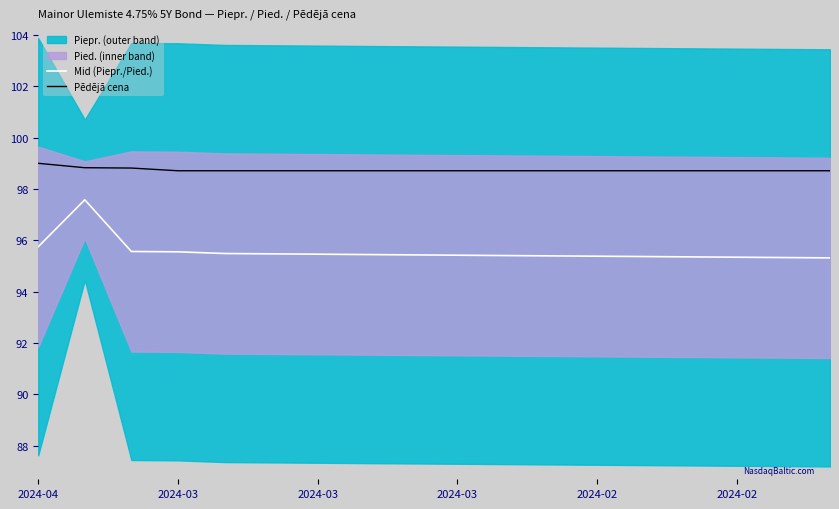

At which label is Pēdējā cena closest to 98?

2024-03